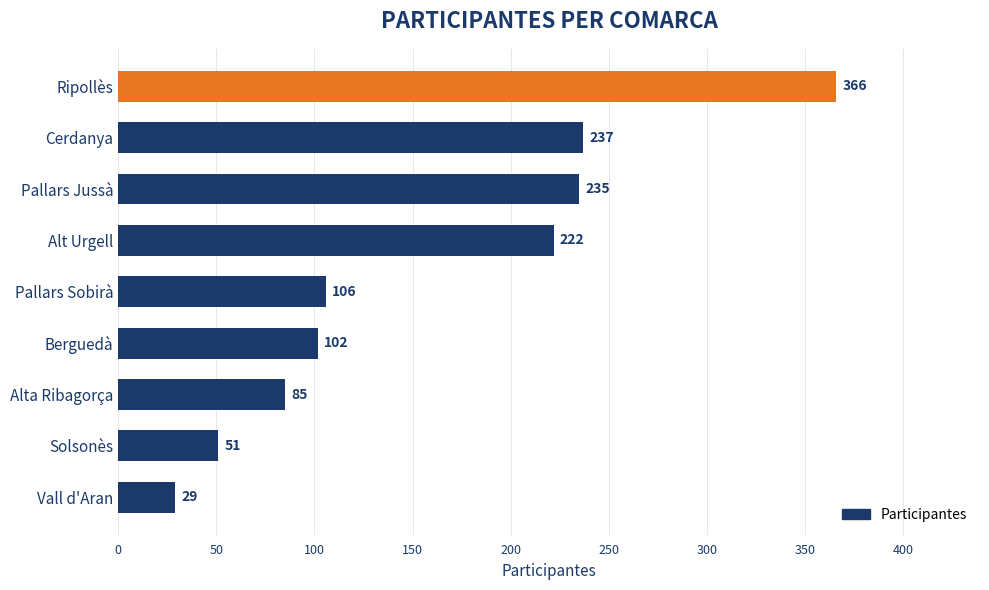

What is the difference between the maximum and minimum values?

337